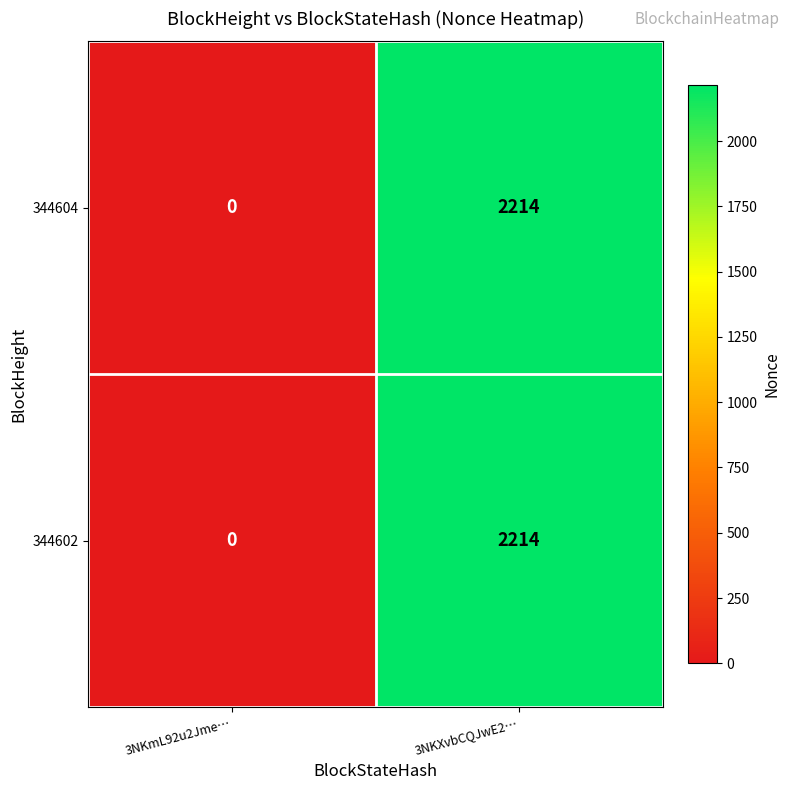

Reading left to right, what are all the values shown in this chart?

344604: 0	2214
344602: 0	2214